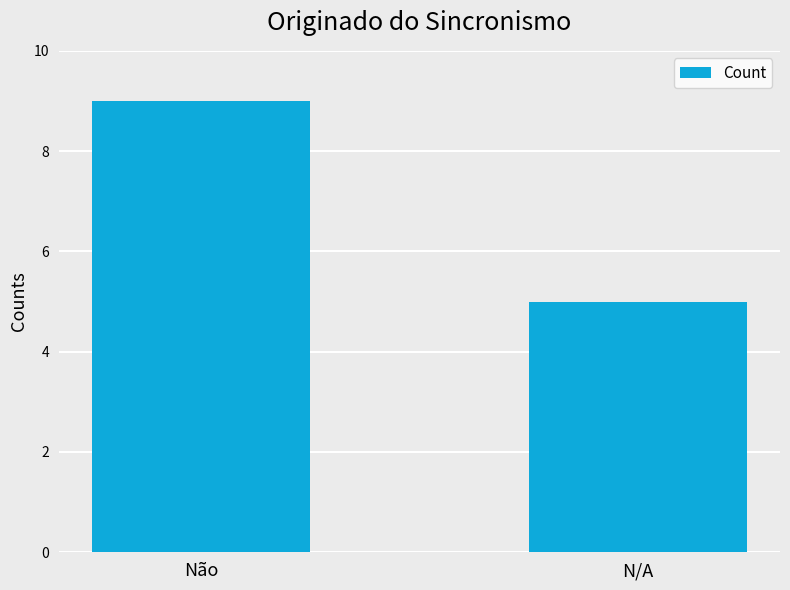

Does the chart contain any negative values?

No